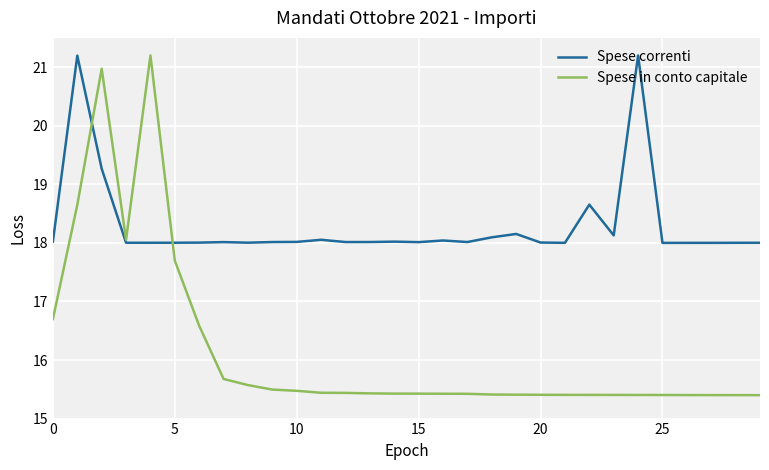

True or false: Spese correnti and Spese in conto capitale cross at least once.

True